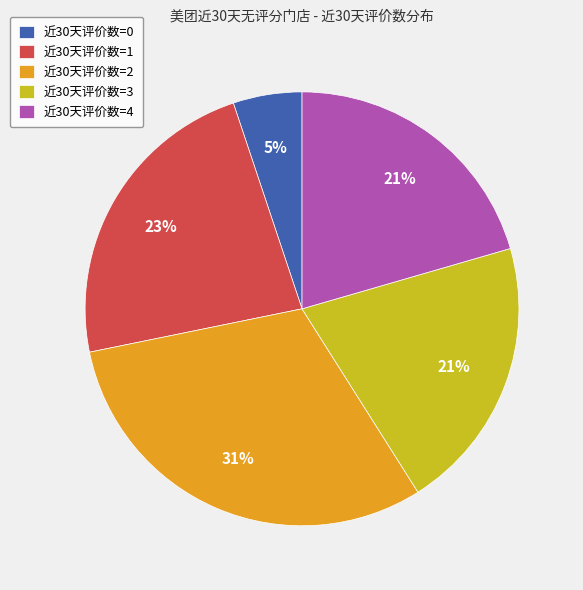

What percentage is the 近30天评价数=4 slice, to the nearest percent?

21%